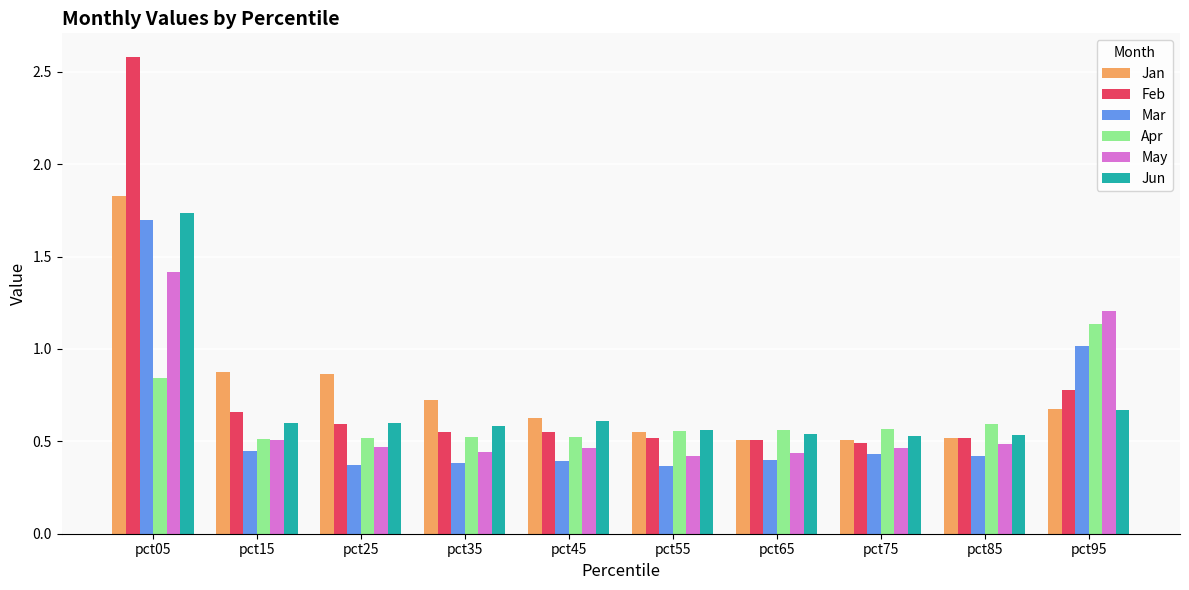

What is the sum of all Mar values?

5.9